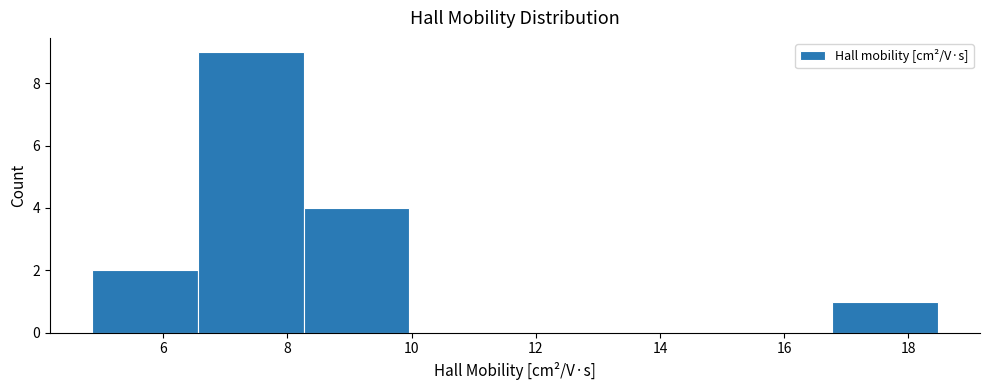

Which range on the x-axis has the tallest bar?

6.6 to 8.2